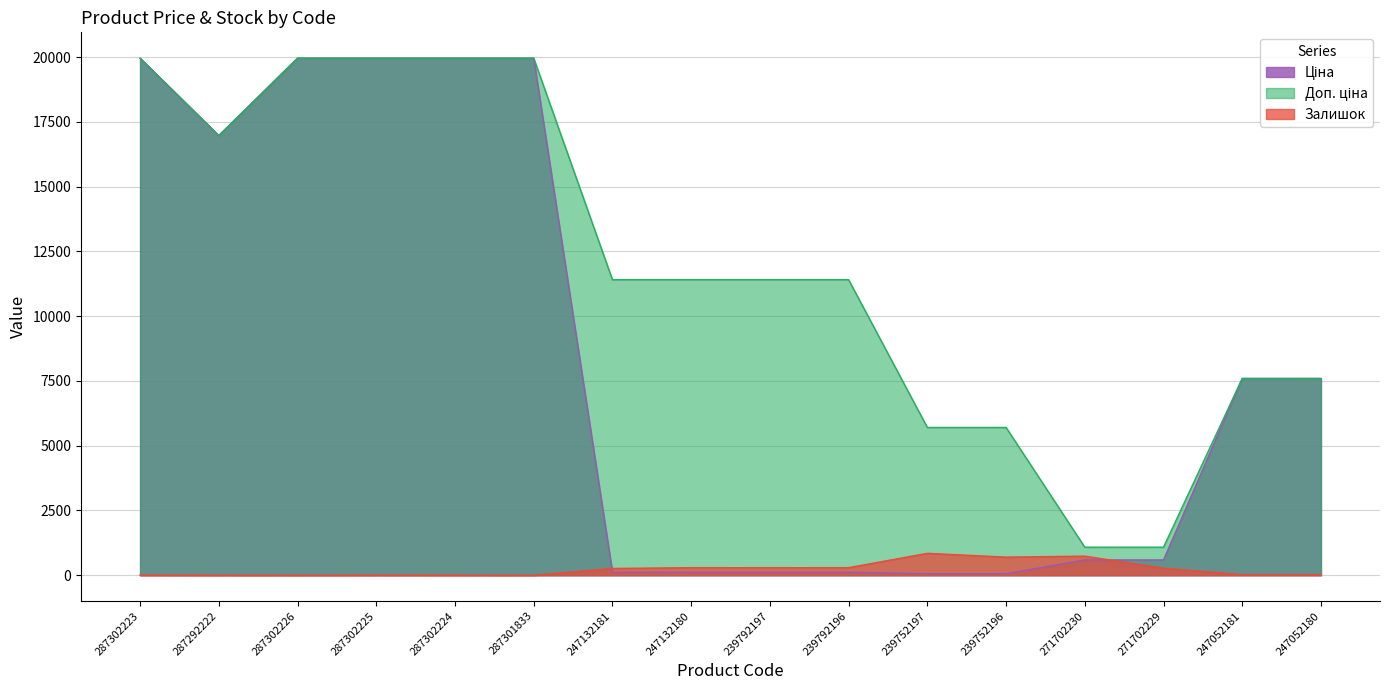

Rank the series by their maximum value, from lowest to highest.

Залишок, Ціна, Доп. ціна